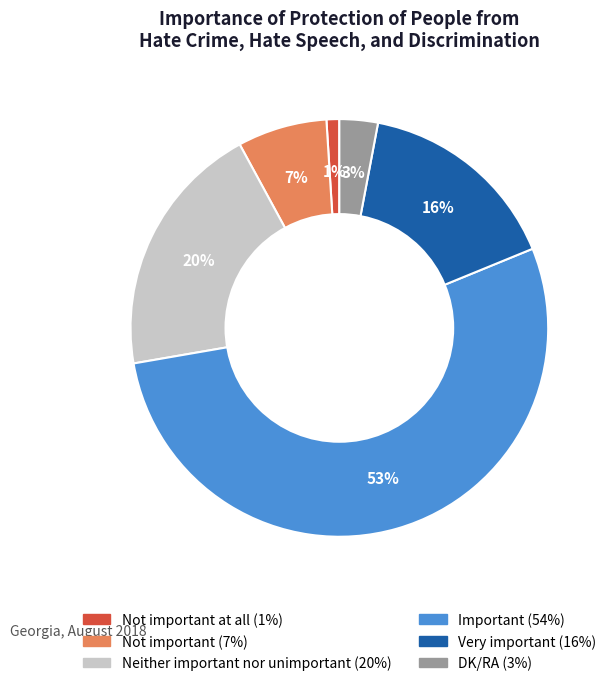

Count the number of slices in the pie.

6